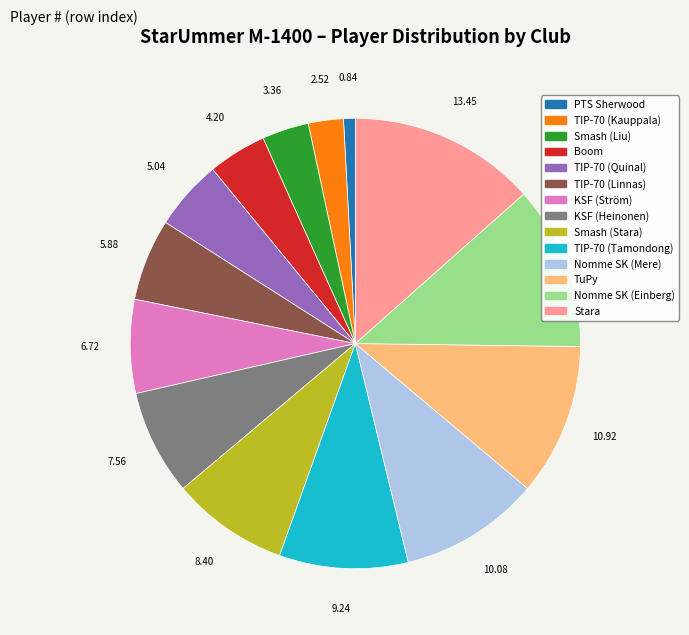

Does Nomme SK (Mere) represent more than half of the total?

No